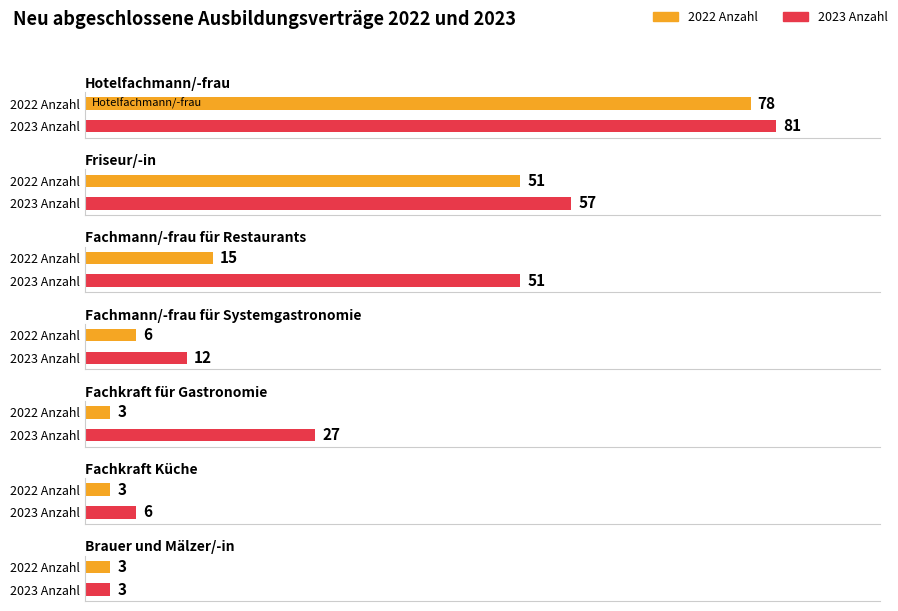

What is the total value across all series at Fachkraft für Gastronomie?

30